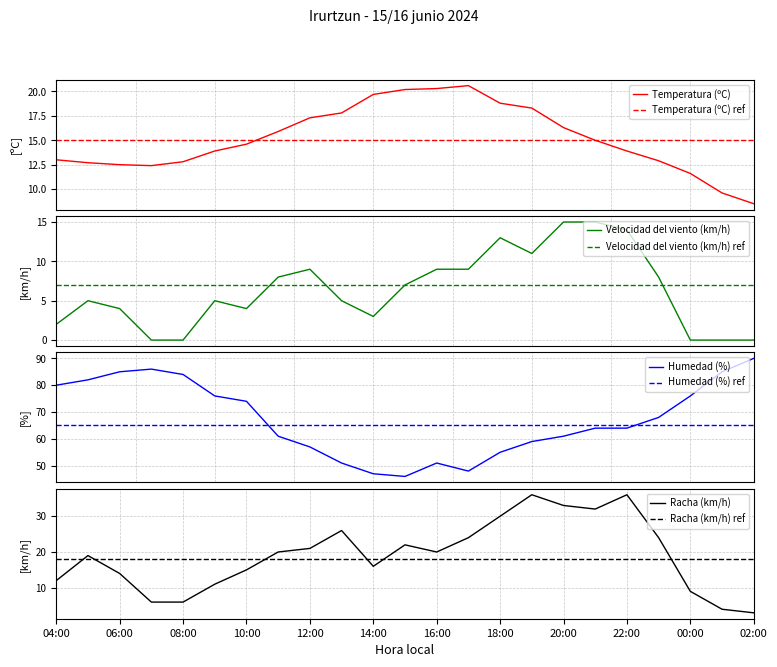

What is the label of the 1st point from the left?

04:00